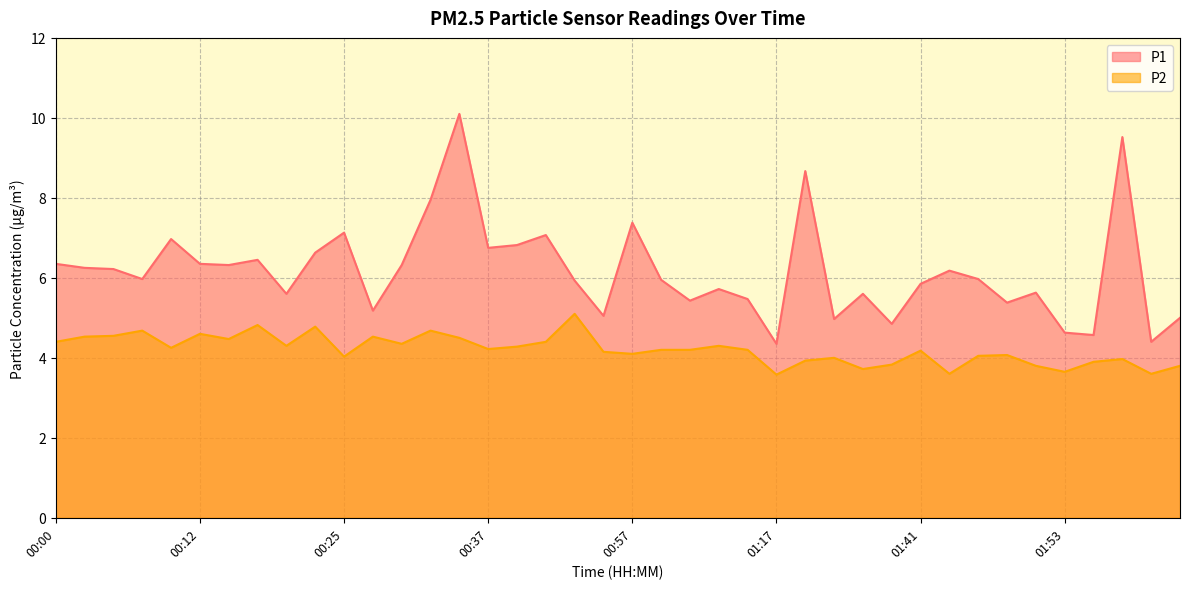

Where does the P2 series first go above 4?

00:00